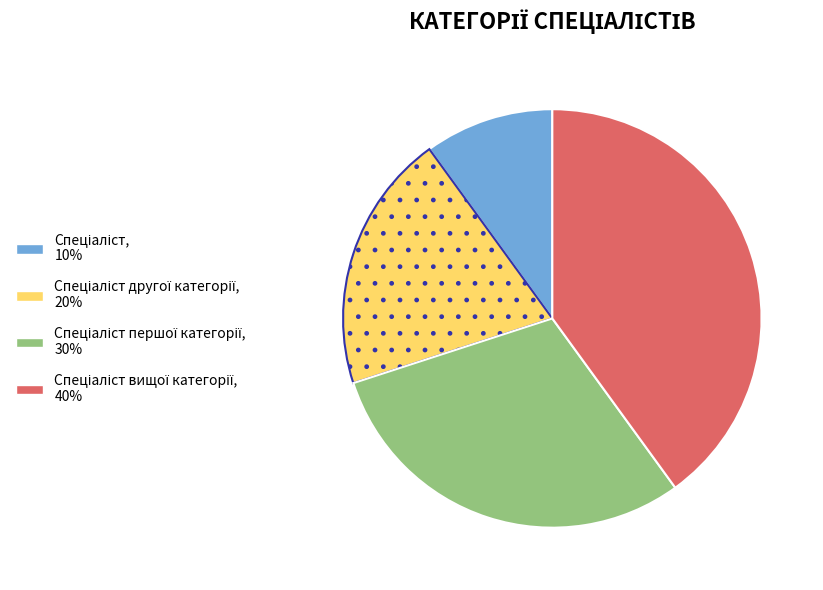

Is there a majority slice in this chart?

No